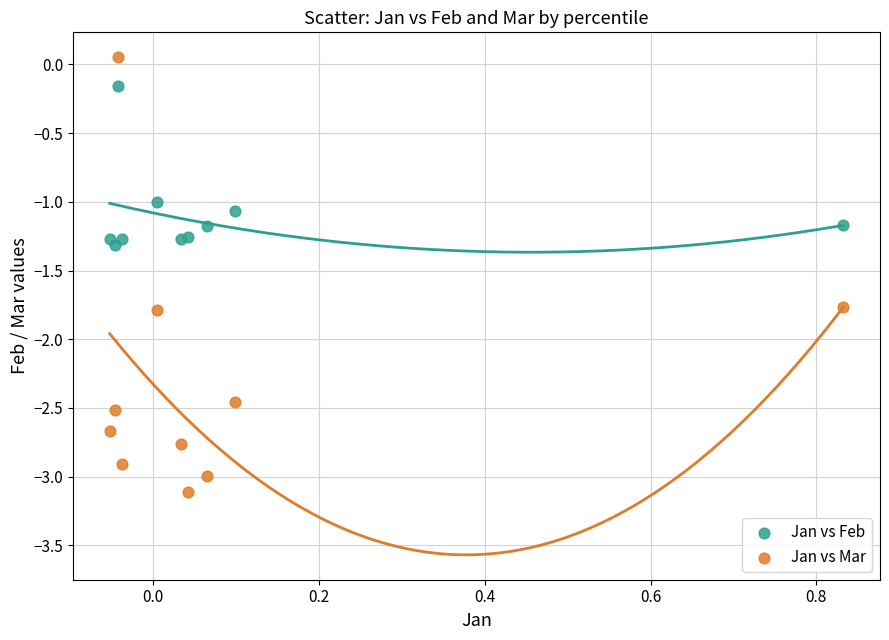

Which series has the largest Y range (max minus min)?

Jan vs Mar